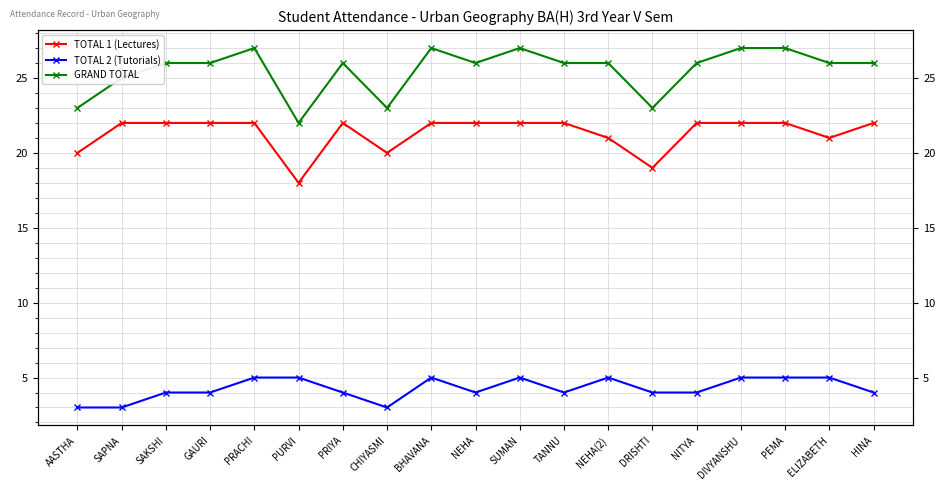

Count the number of categories in the chart.

19